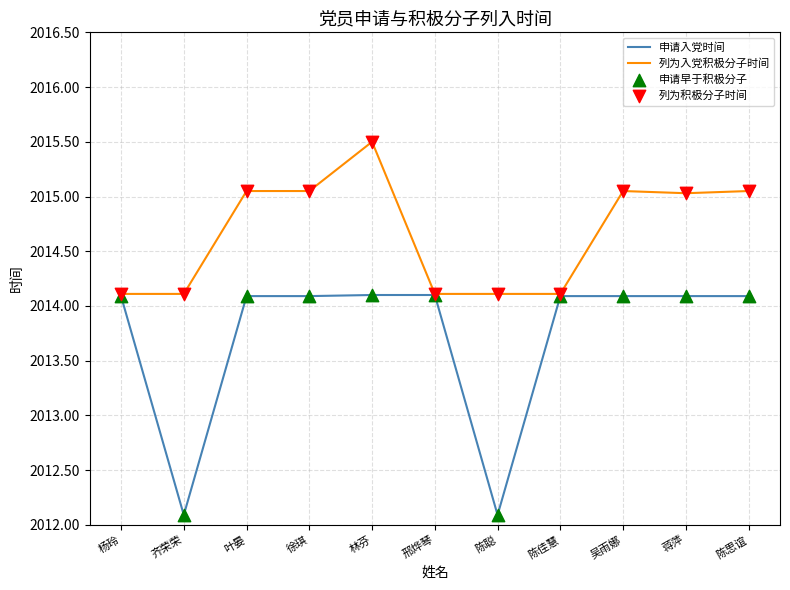

Which series has the widest spread of values?

申请入党时间